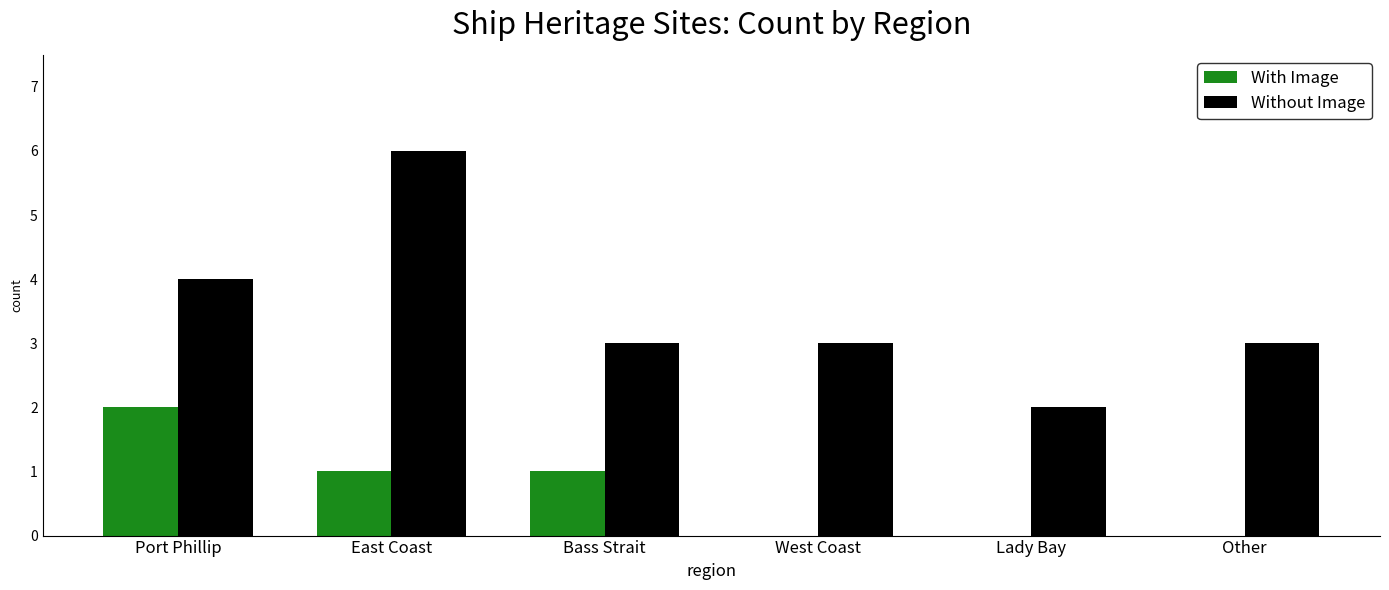

Which series changed the most between Bass Strait and West Coast?

With Image